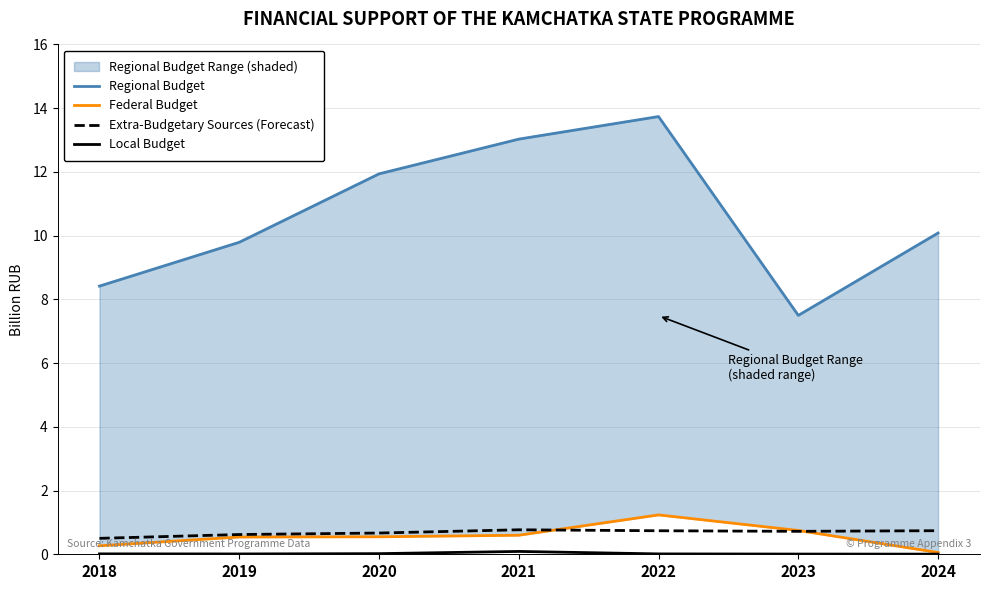

Does the chart have visible grid lines?

Yes